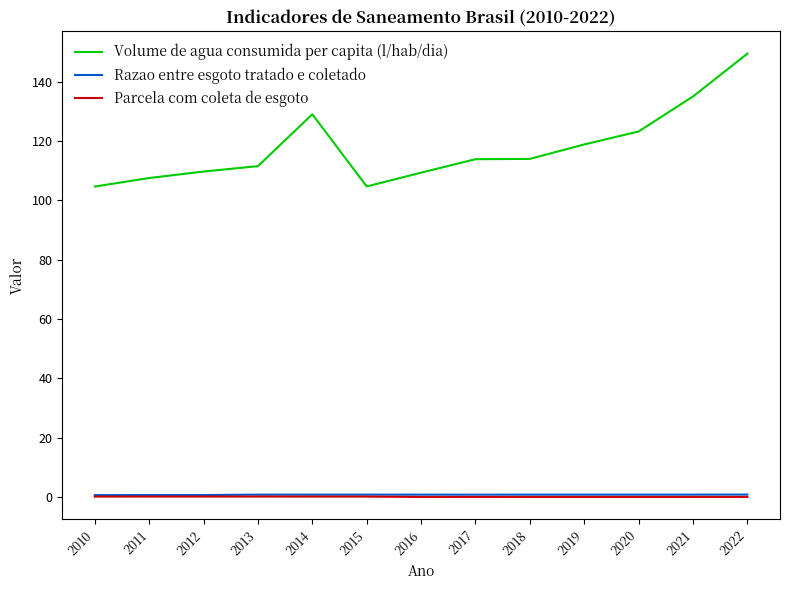

Which series has the largest total across all categories?

Volume de agua consumida per capita (l/hab/dia)